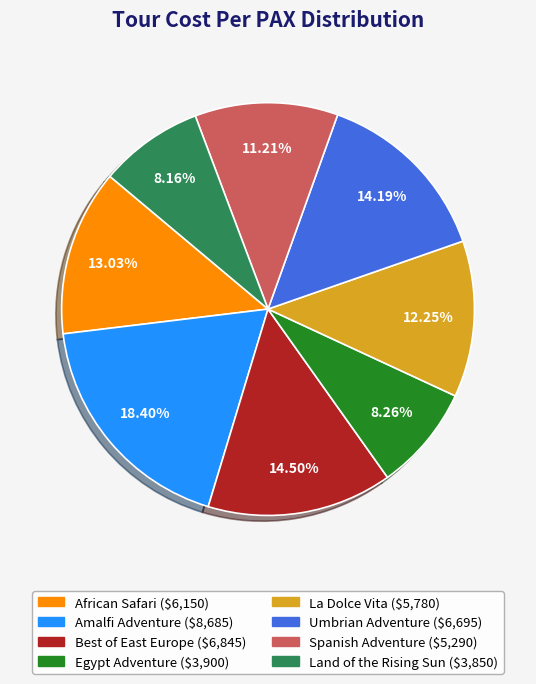

What is the ratio of the value at Egypt Adventure to the value at Amalfi Adventure?

0.4